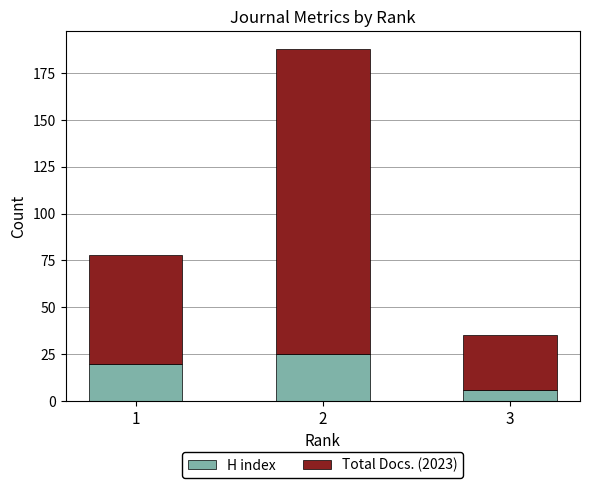

What is the maximum value for H index?

25